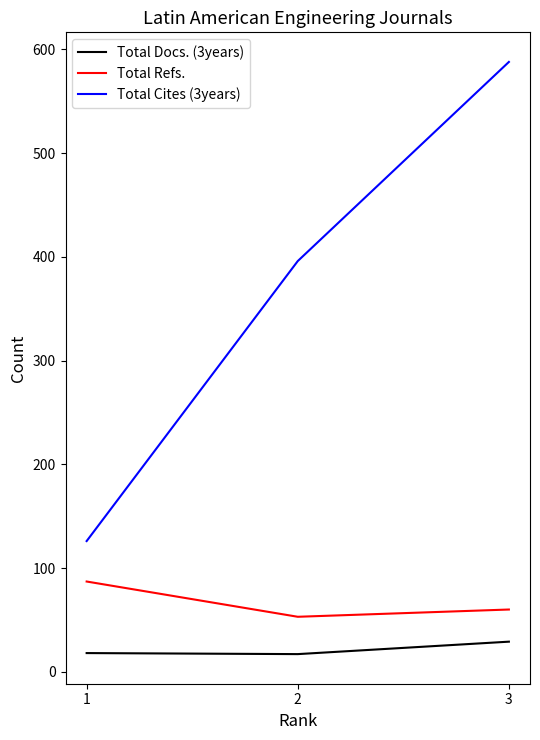

Is the value of Total Cites (3years) at 2 greater than the value of Total Docs. (3years) at 1?

Yes